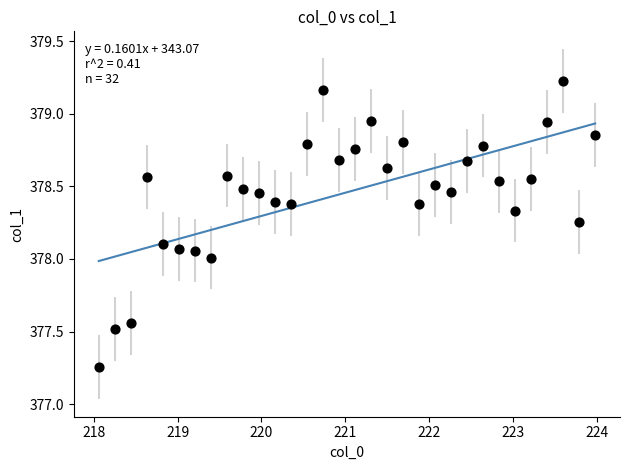

What is the range of X values (max minus min)?

5.9